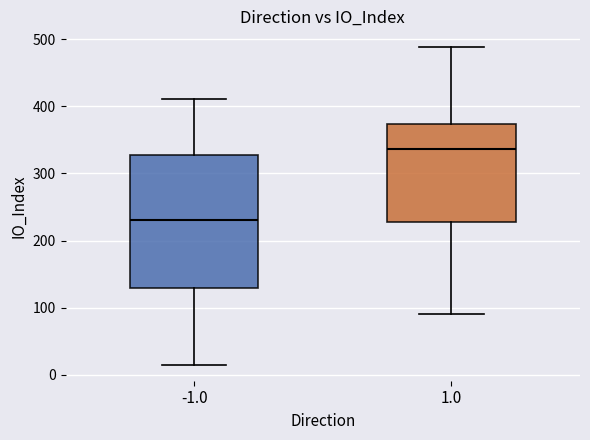

Reading left to right, read every box against the y-axis: the position of its median line, the range the box covers, and the ends of its whiskers. The values are not printed on the chart, so give them approximately, as read against the axis.

-1.0: median 230, box 130 to 330, whiskers 20 to 410
1.0: median 340, box 230 to 370, whiskers 90 to 490